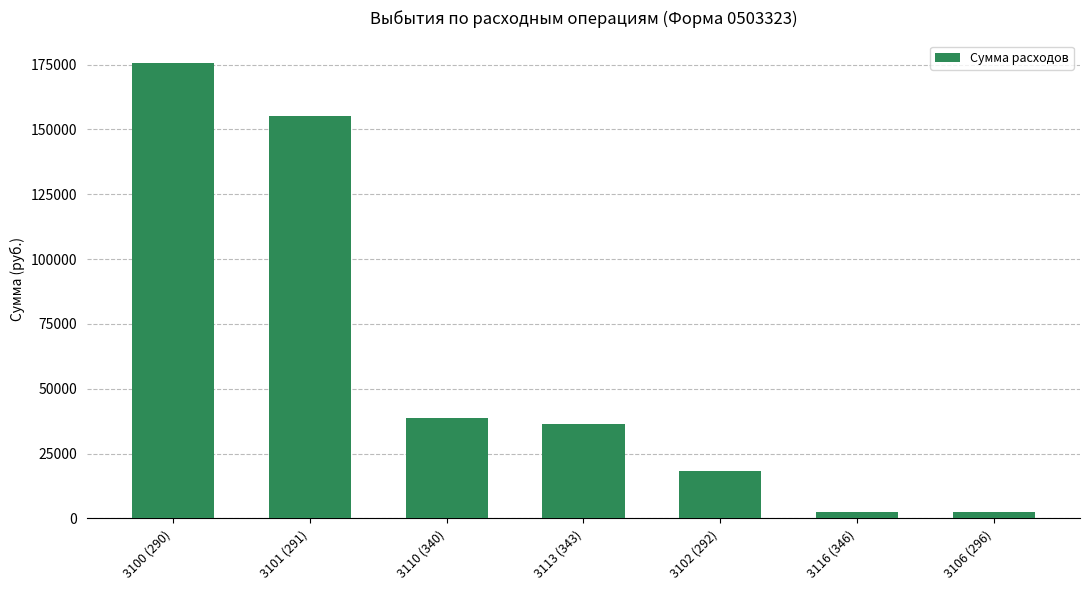

What is the smallest value displayed?

2331.0